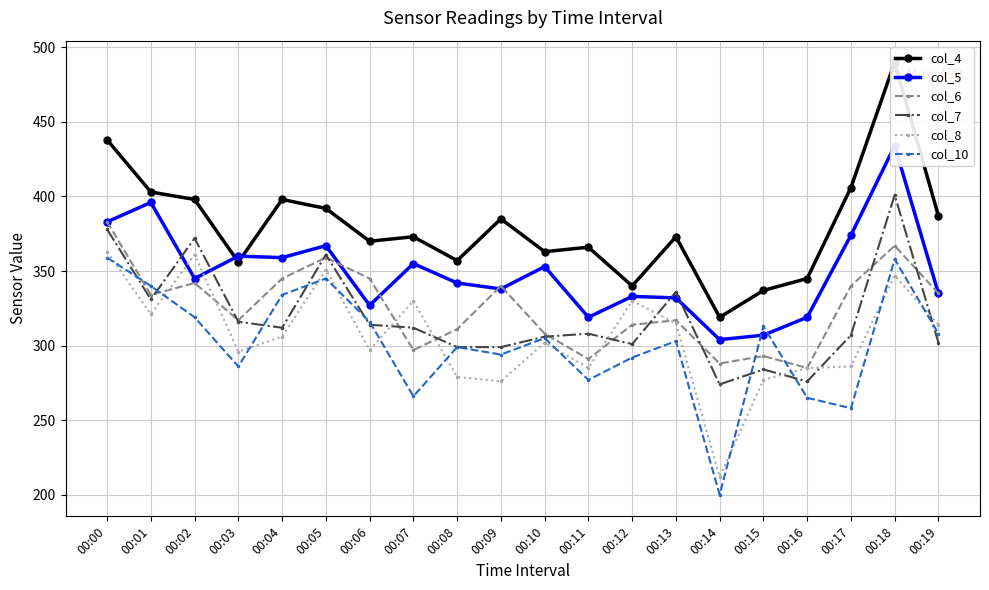

What are all the series names shown in the legend?

col_4, col_5, col_6, col_7, col_8, col_10